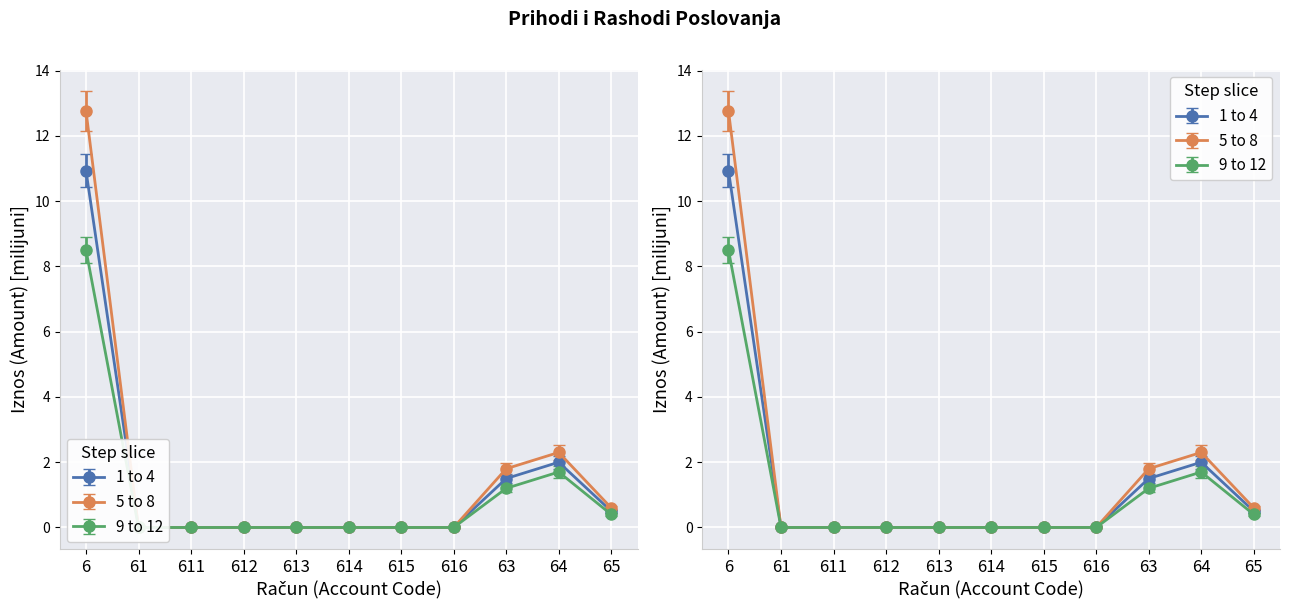

What position from the left is 6?

1